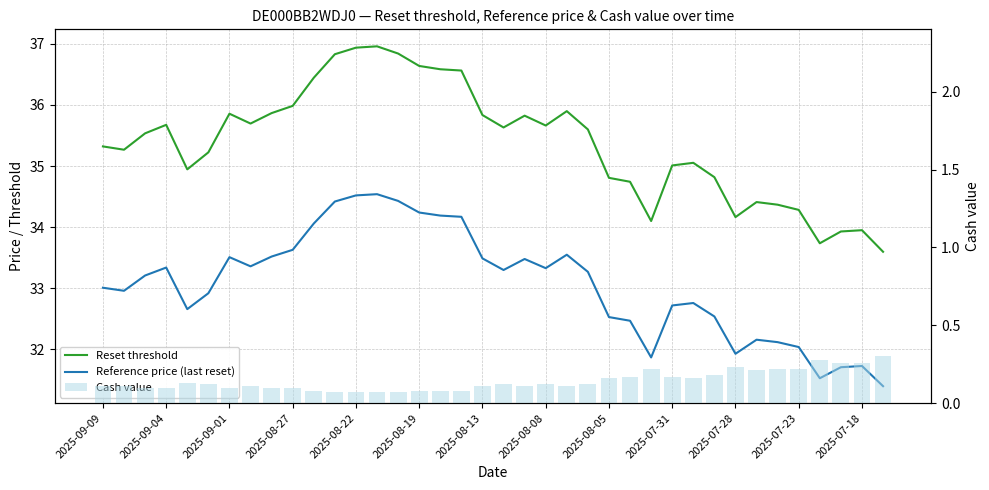

Reading left to right, extract all data points from this chart.

Reset threshold: 35.3	35.3	35.5	35.7	34.9	35.2	35.9	35.7	35.9	36.0	36.4	36.8	36.9	37.0	36.8	36.6	36.6	36.6	35.8	35.6	35.8	35.7	35.9	35.6	34.8	34.7	34.1	35.0	35.1	34.8	34.2	34.4	34.4	34.3	33.7	33.9	34.0	33.6
Reference price (last reset): 33.0	33.0	33.2	33.3	32.7	32.9	33.5	33.4	33.5	33.6	34.1	34.4	34.5	34.5	34.4	34.2	34.2	34.2	33.5	33.3	33.5	33.3	33.5	33.3	32.5	32.5	31.9	32.7	32.8	32.5	31.9	32.2	32.1	32.0	31.5	31.7	31.7	31.4
Cash value: 0.1	0.1	0.1	0.1	0.1	0.1	0.1	0.1	0.1	0.1	0.1	0.1	0.1	0.1	0.1	0.1	0.1	0.1	0.1	0.1	0.1	0.1	0.1	0.1	0.2	0.2	0.2	0.2	0.2	0.2	0.2	0.2	0.2	0.2	0.3	0.3	0.3	0.3